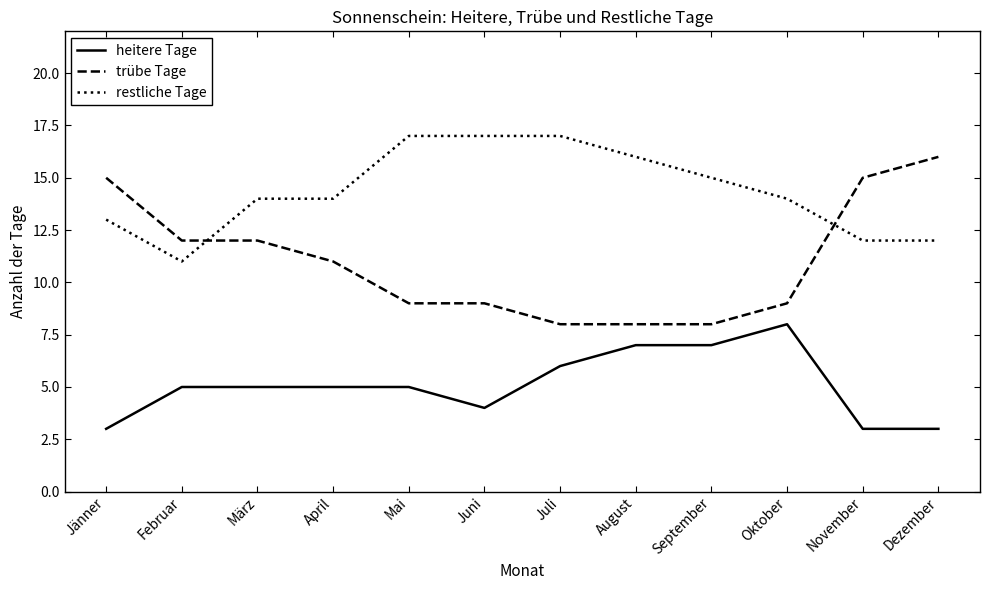

True or false: trübe Tage has a value of 15 at November.

True